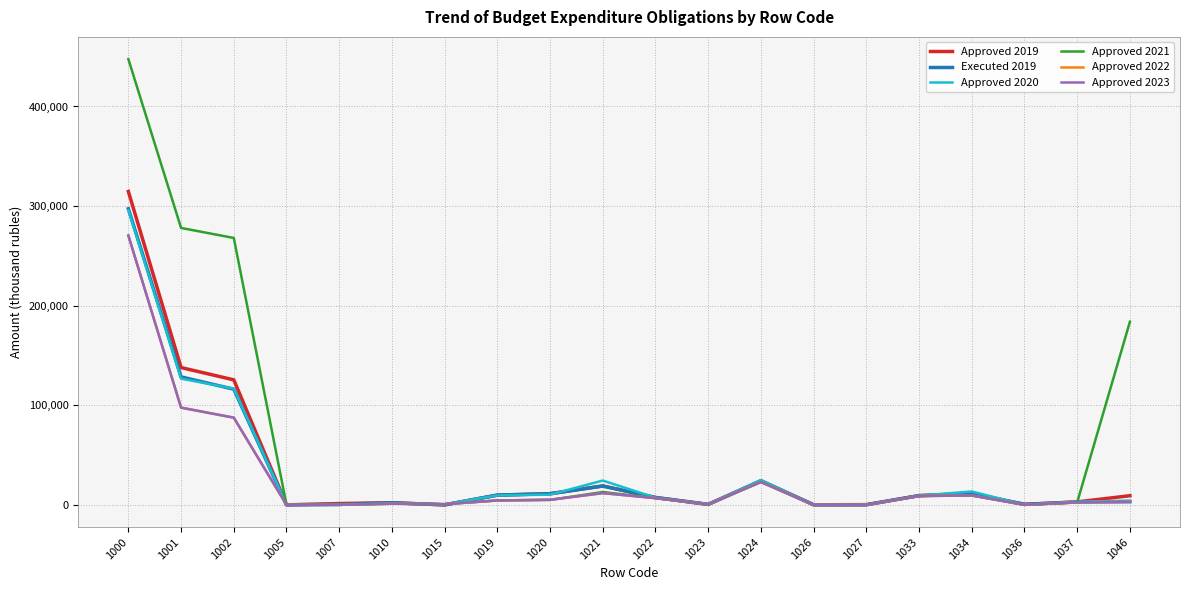

Which category has the highest value in the Approved 2023 series?

1000